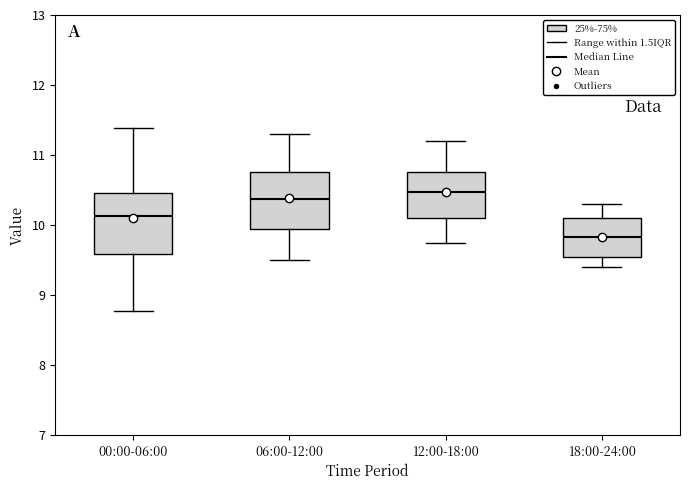

Reading left to right, transcribe this box plot: for each box, give where its median line is, the range the box spans, and where its two whiskers end, as read against the y-axis. The values are not printed on the chart, so give them approximately, as read against the axis.

00:00-06:00: median 10.1, box 9.6 to 10.5, whiskers 8.8 to 11.4
06:00-12:00: median 10.4, box 10.0 to 10.8, whiskers 9.5 to 11.3
12:00-18:00: median 10.5, box 10.1 to 10.8, whiskers 9.8 to 11.2
18:00-24:00: median 9.8, box 9.6 to 10.1, whiskers 9.4 to 10.3